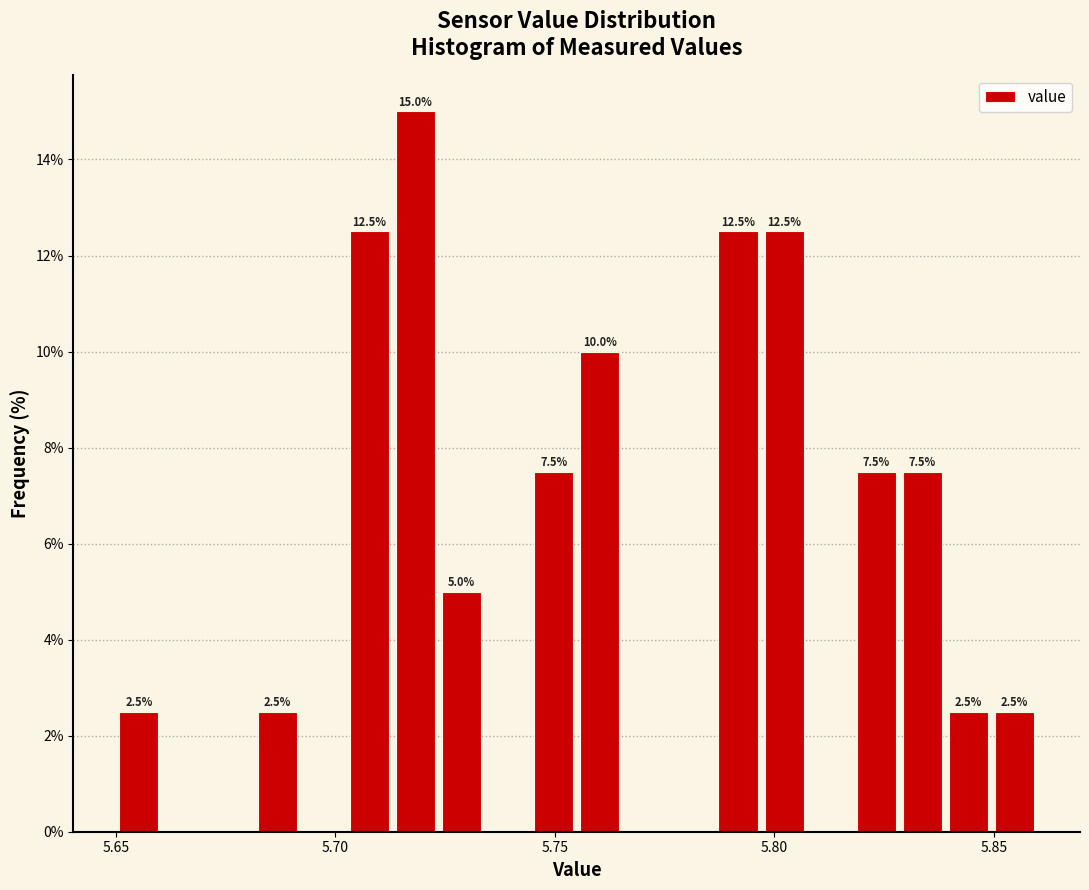

Around what value on the x-axis is the tallest bar? Give the approximate position of its centre, as read against the axis.

5.720